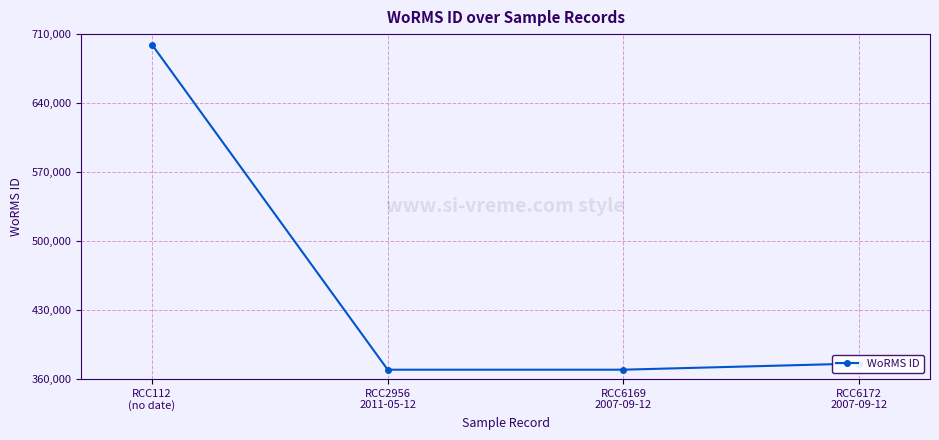

What value does the data have at RCC112
(no date), to the nearest 100?

699400